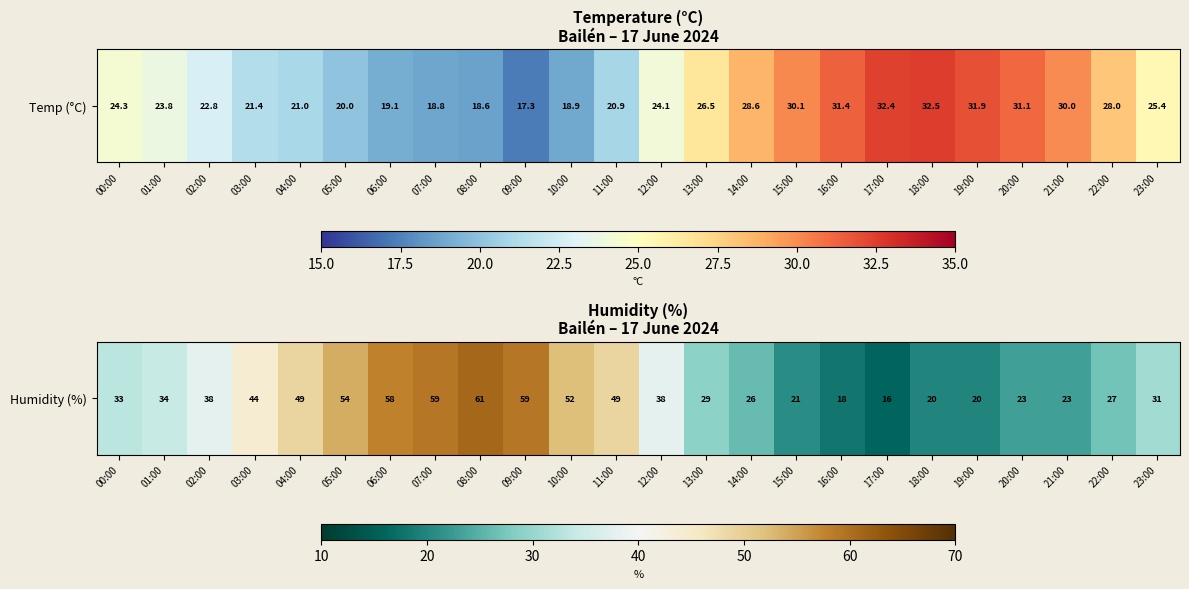

At which category does the chart reach its minimum across all series?

17:00